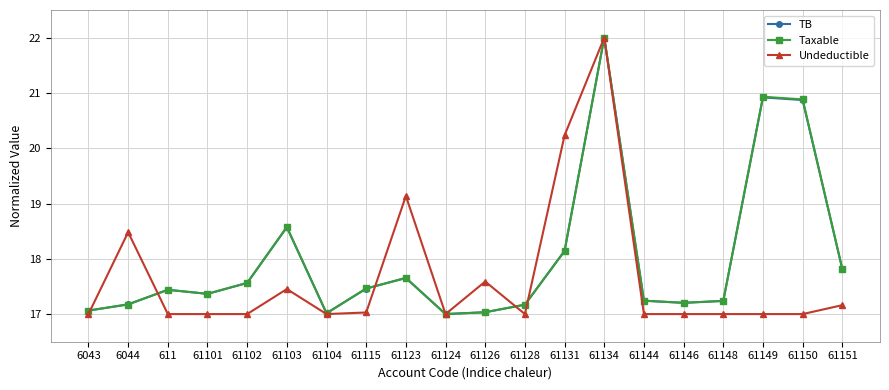

Does the chart have visible grid lines?

Yes